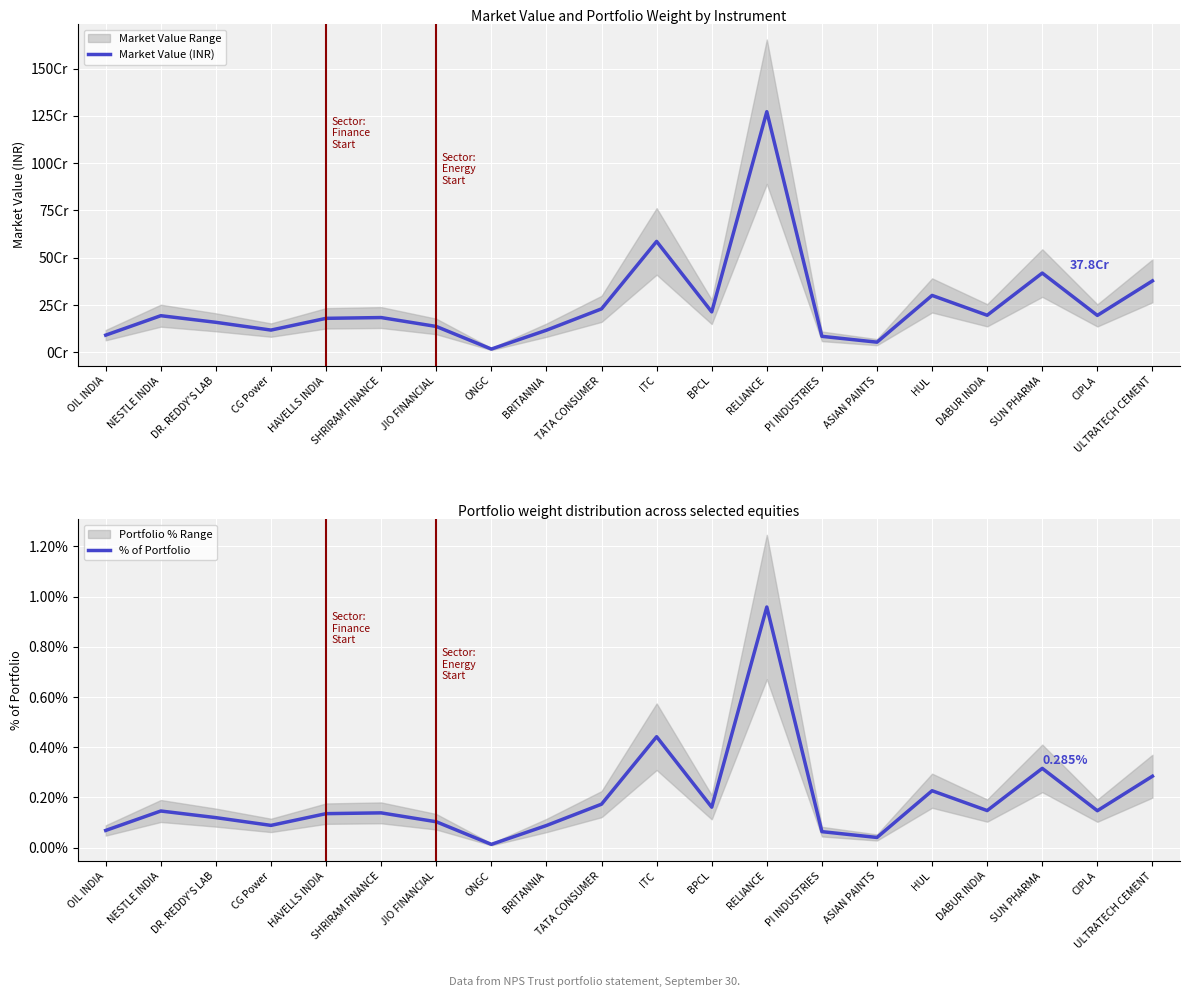

Where does the Market Value (INR) series first go above 193676400?

TATA CONSUMER